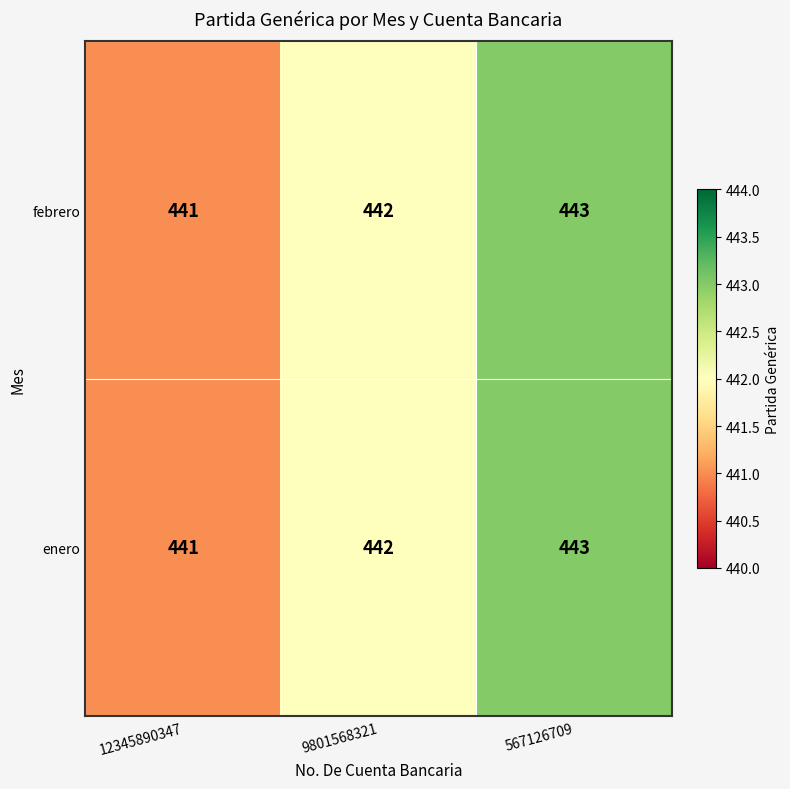

What is the total value across all series at 9801568321?

884